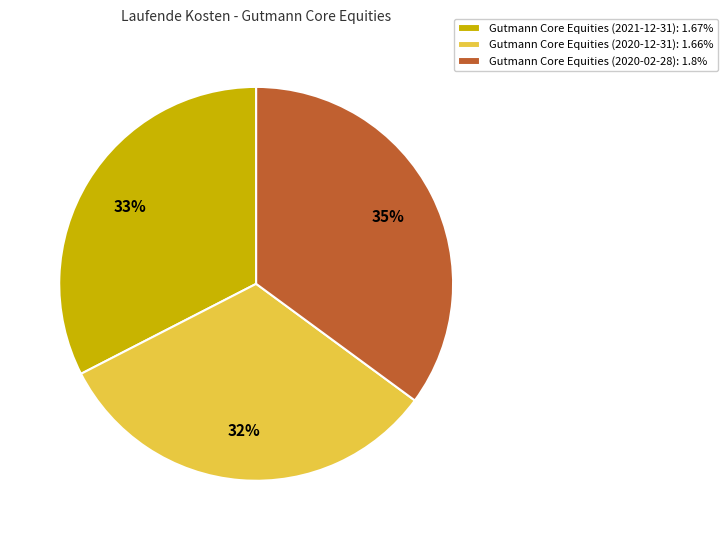

Is the sum of Gutmann Core Equities (2020-02-28): 1.8% and Gutmann Core Equities (2021-12-31): 1.67% greater than half?

Yes